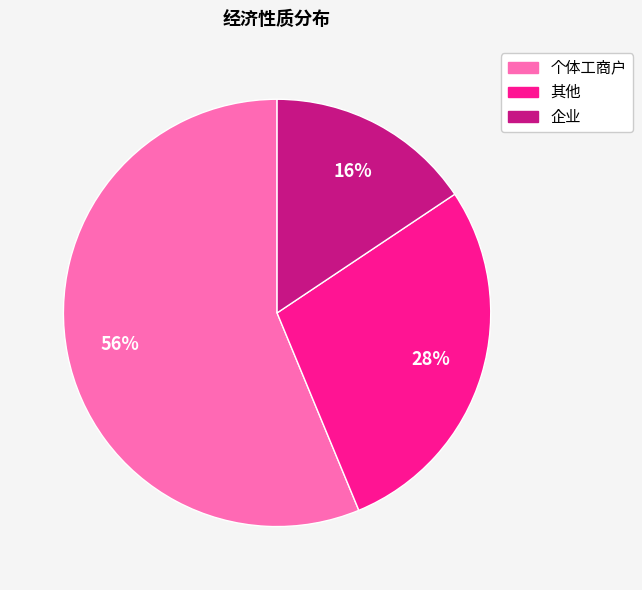

To the nearest percent, what portion does 个体工商户 represent?

56%